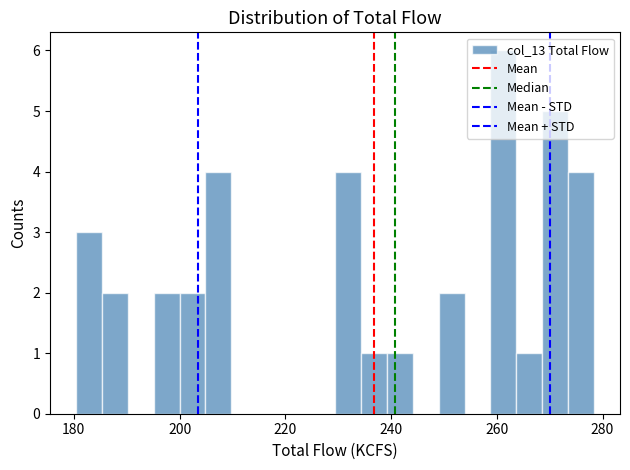

Read against the x-axis, roughly where is the centre of the tallest bar?

262